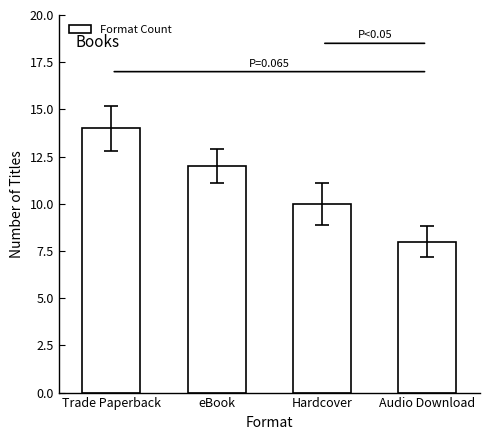

What is the value of the 2nd bar from the left?

12